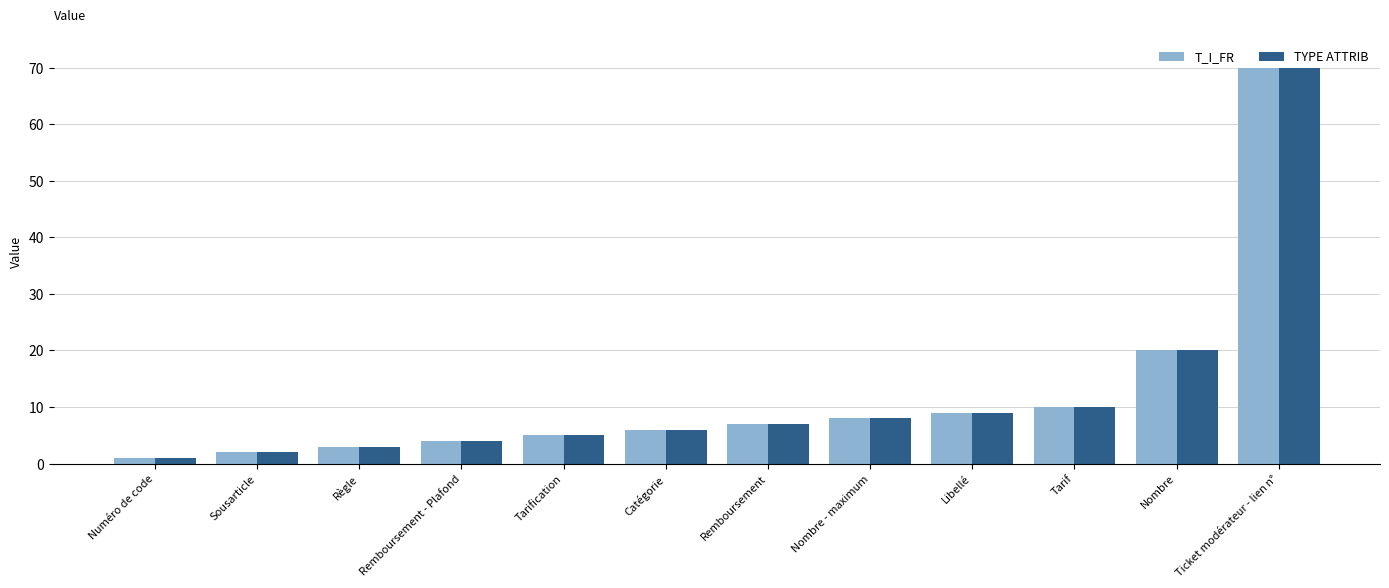

At which label does T_I_FR reach its peak?

Ticket modérateur - lien n°